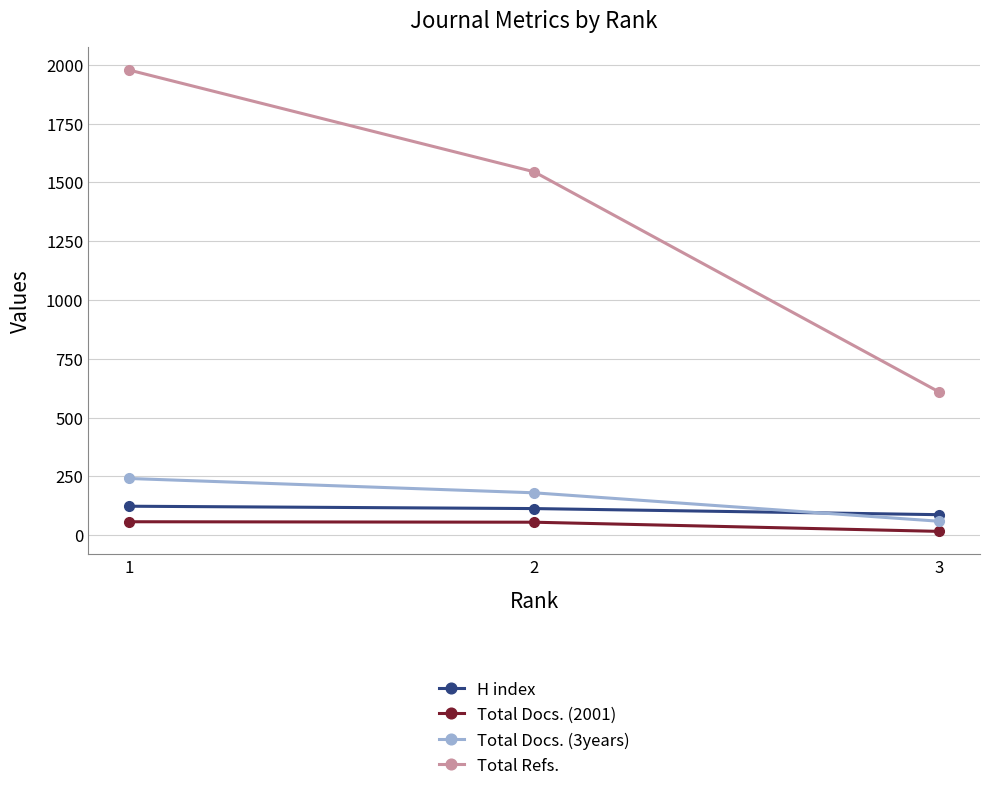

At 2, list the series in order from largest to smallest.

Total Refs., Total Docs. (3years), H index, Total Docs. (2001)